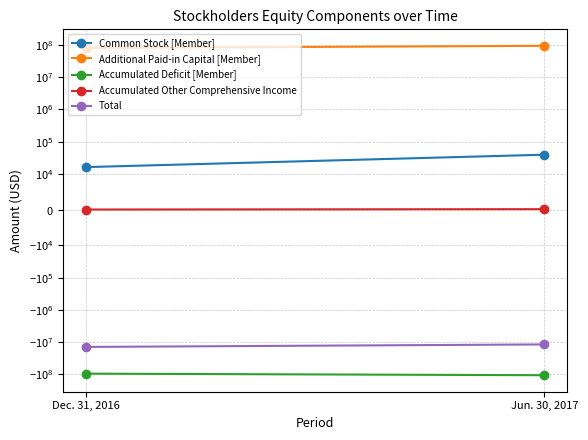

At which label does Accumulated Deficit [Member] reach its peak?

Dec. 31, 2016